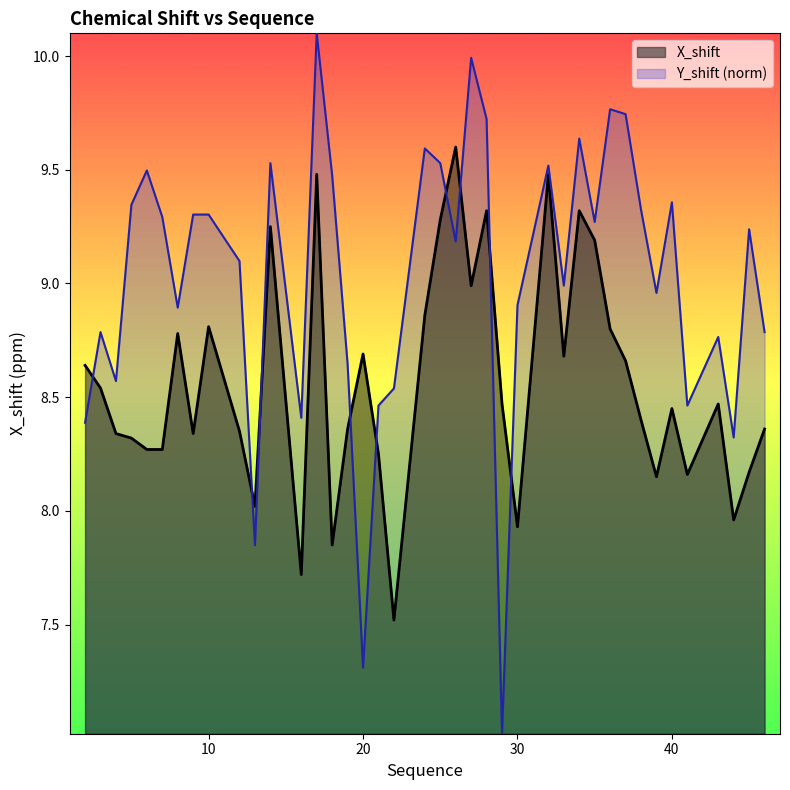

How many times do X_shift and Y_shift cross each other?

9